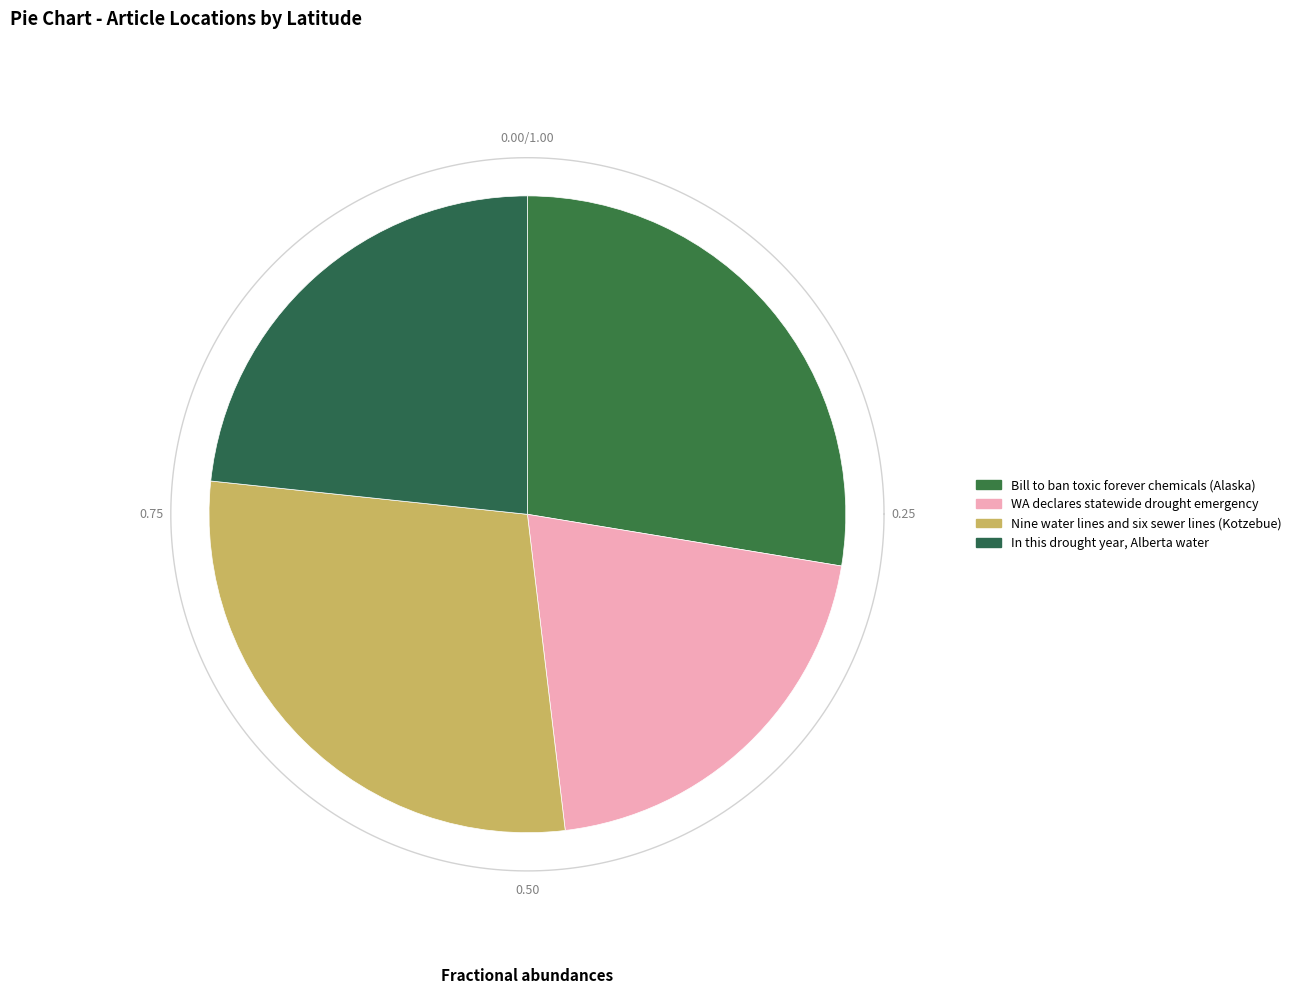

To the nearest percent, what is the average slice percentage?

25%